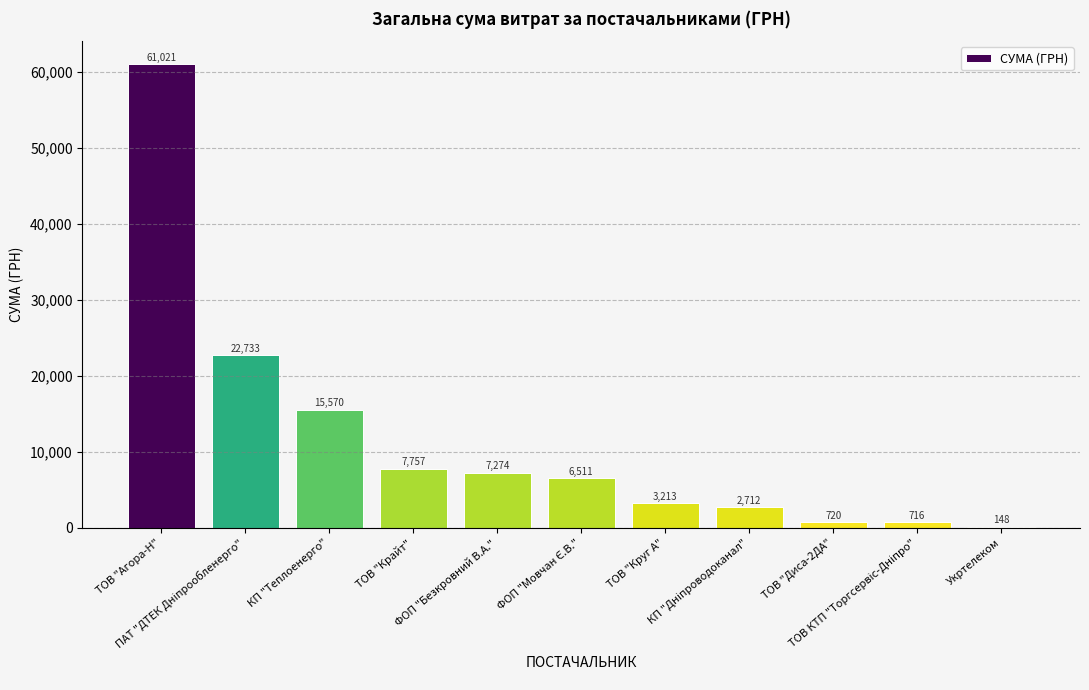

What is the greatest value displayed?

61021.4